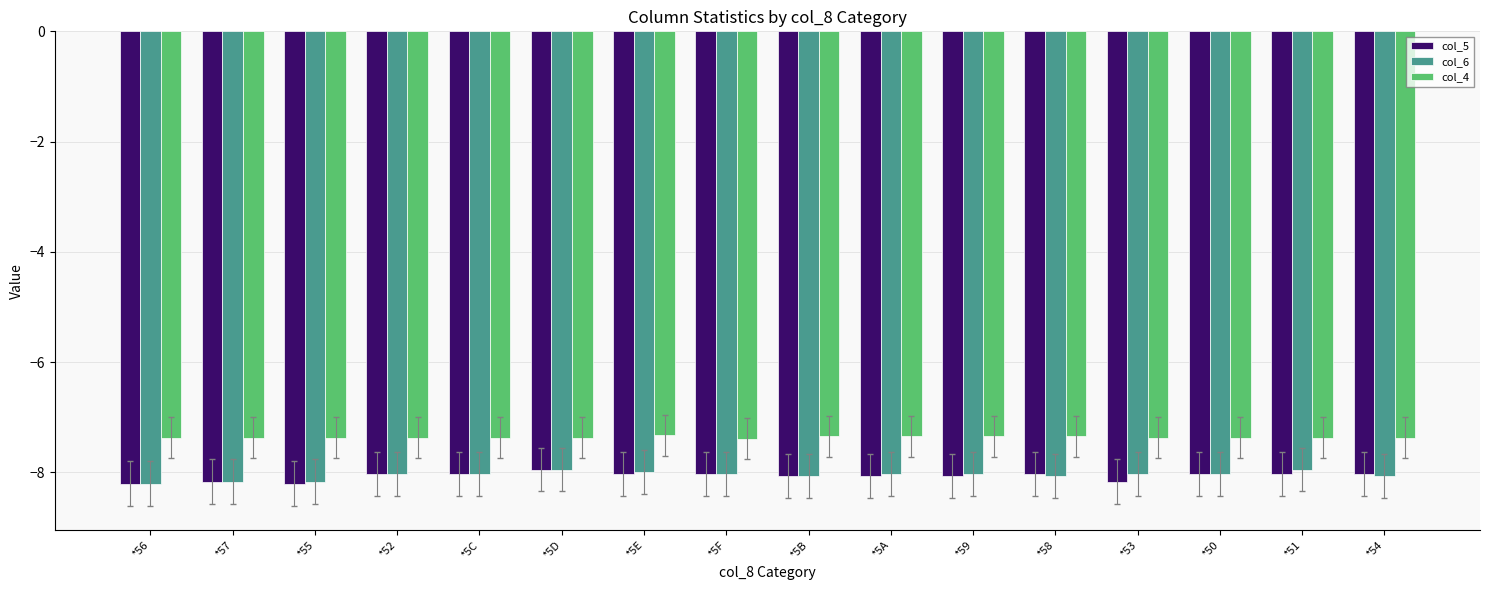

What is the difference between the highest and lowest values at *5E?

0.7